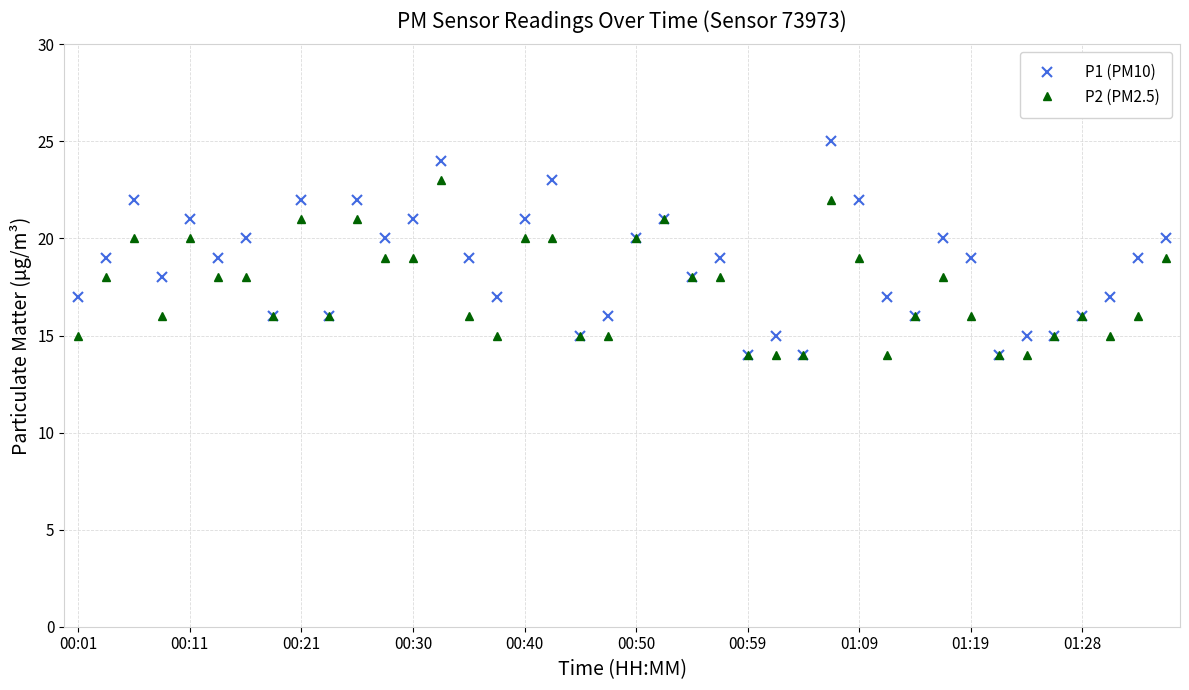

Rank the series by their average value, from lowest to highest.

P2 (PM2.5), P1 (PM10)